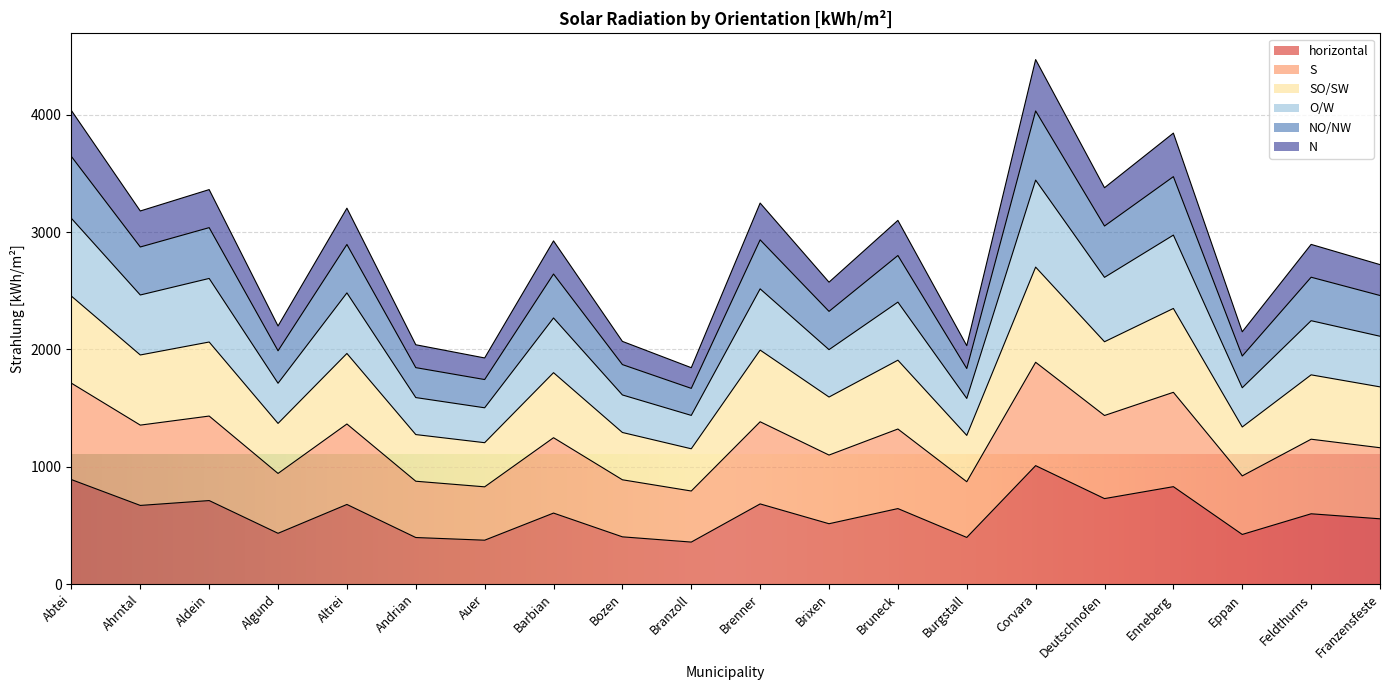

What is the total value across all series at Altrei?

3203.9